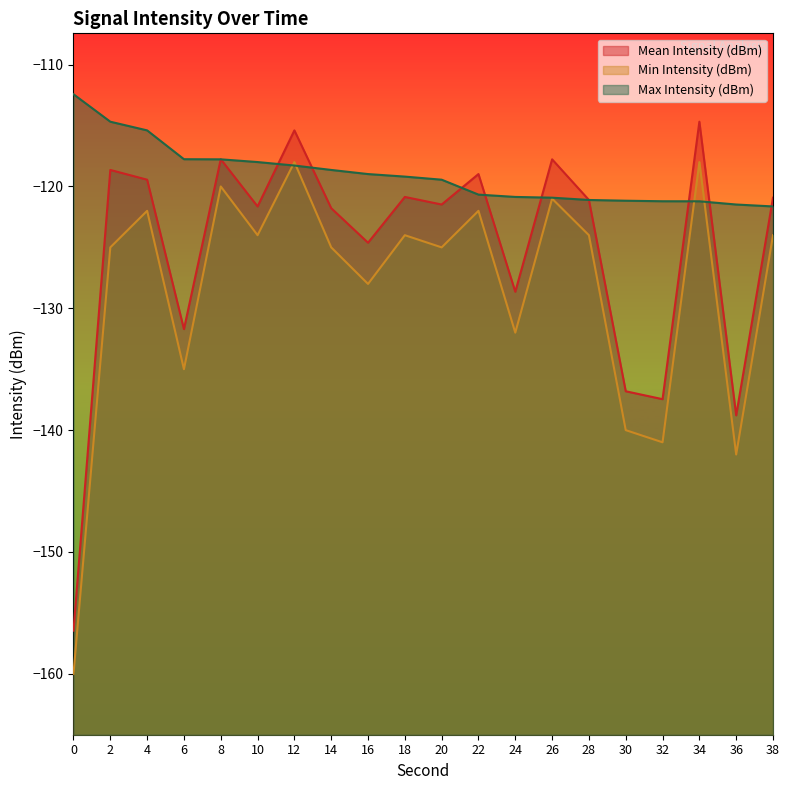

What is the difference between the maximum and minimum values in the Min Intensity (dBm) series?

42.0